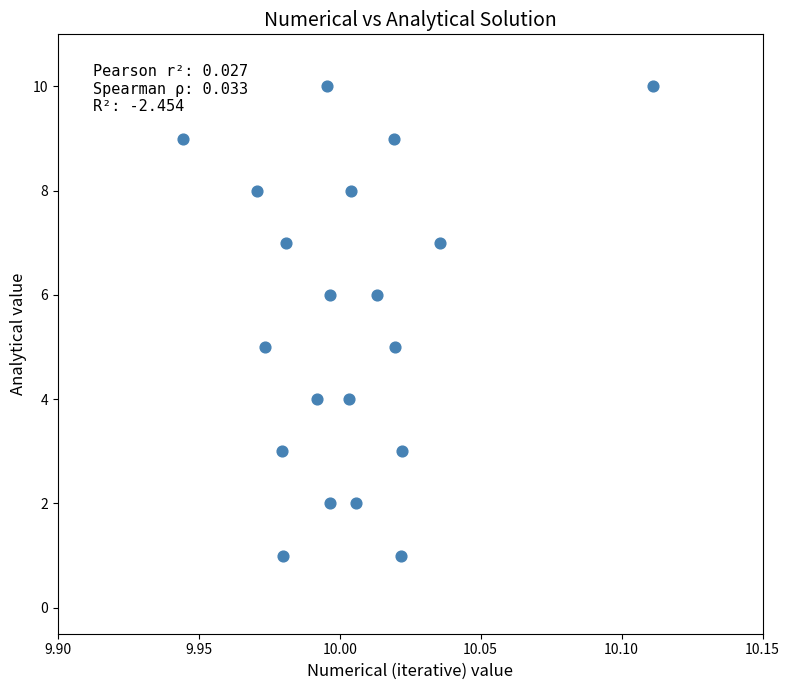

What is the range of Y values (max minus min)?

9